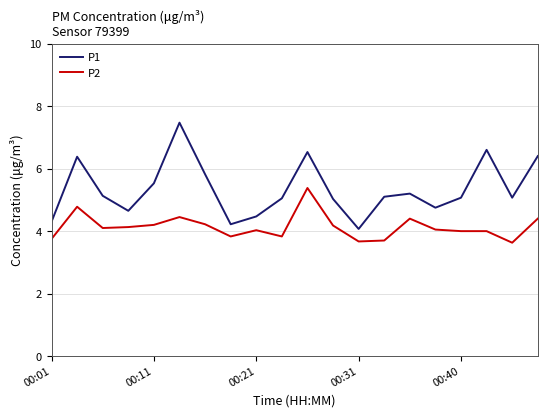

Which series has the widest spread of values?

P1